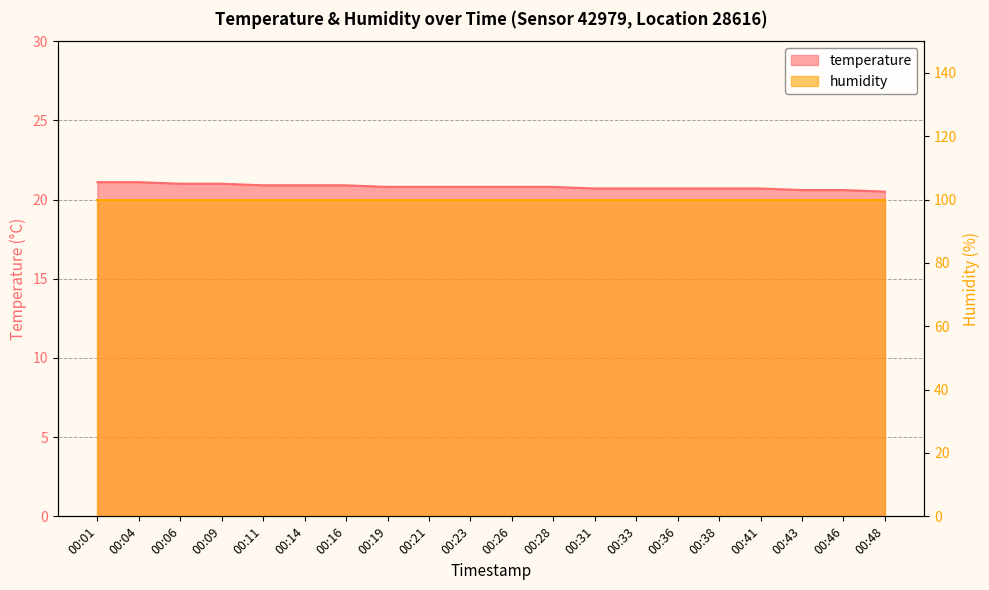

What is the value of the 2nd point from the left?

21.1